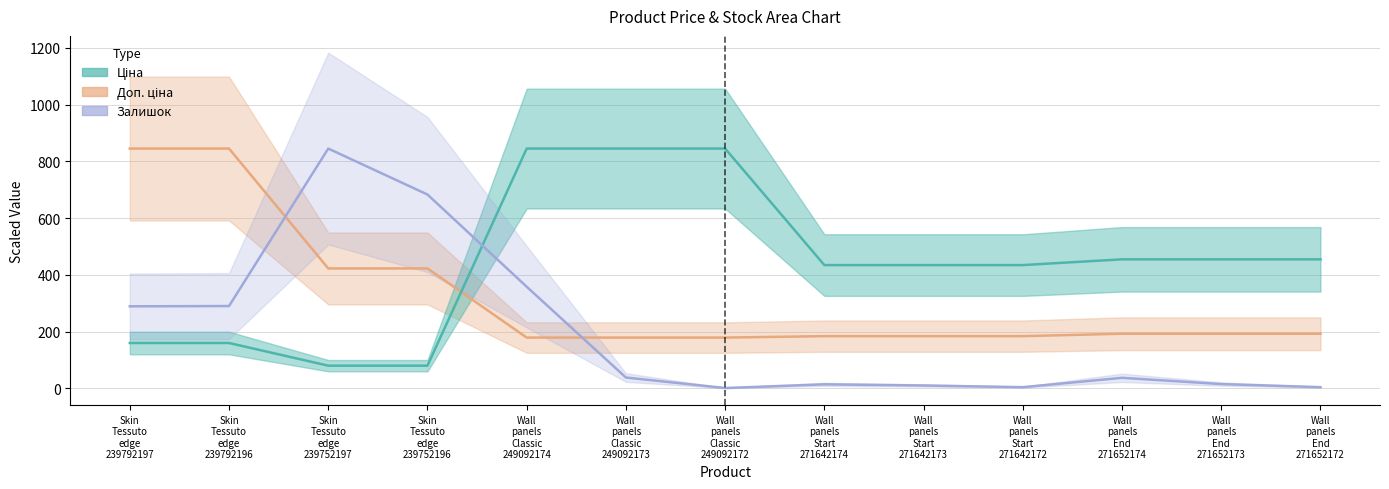

How many lines are shown in the chart?

3